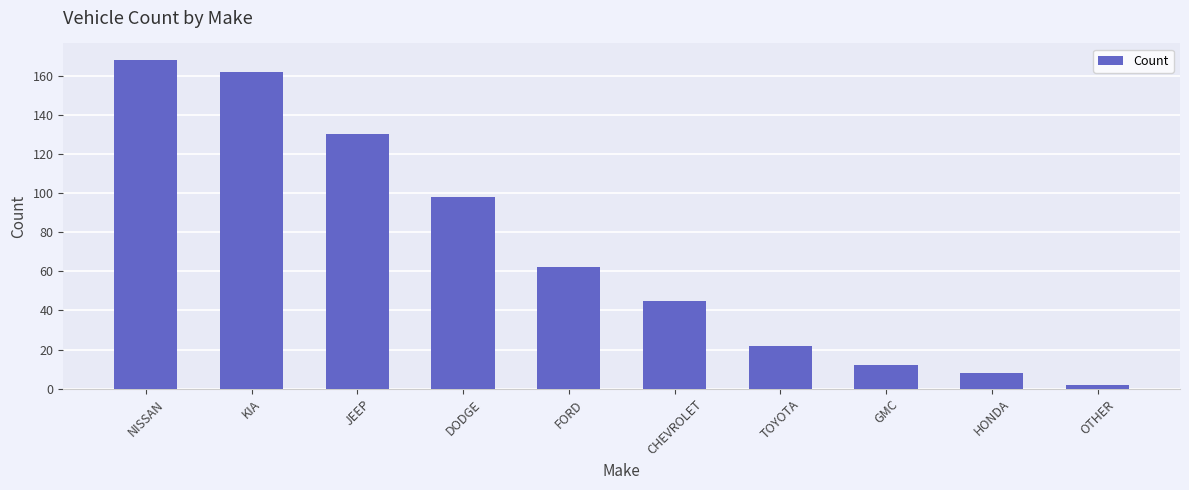

Which category has the lowest value across all series?

OTHER